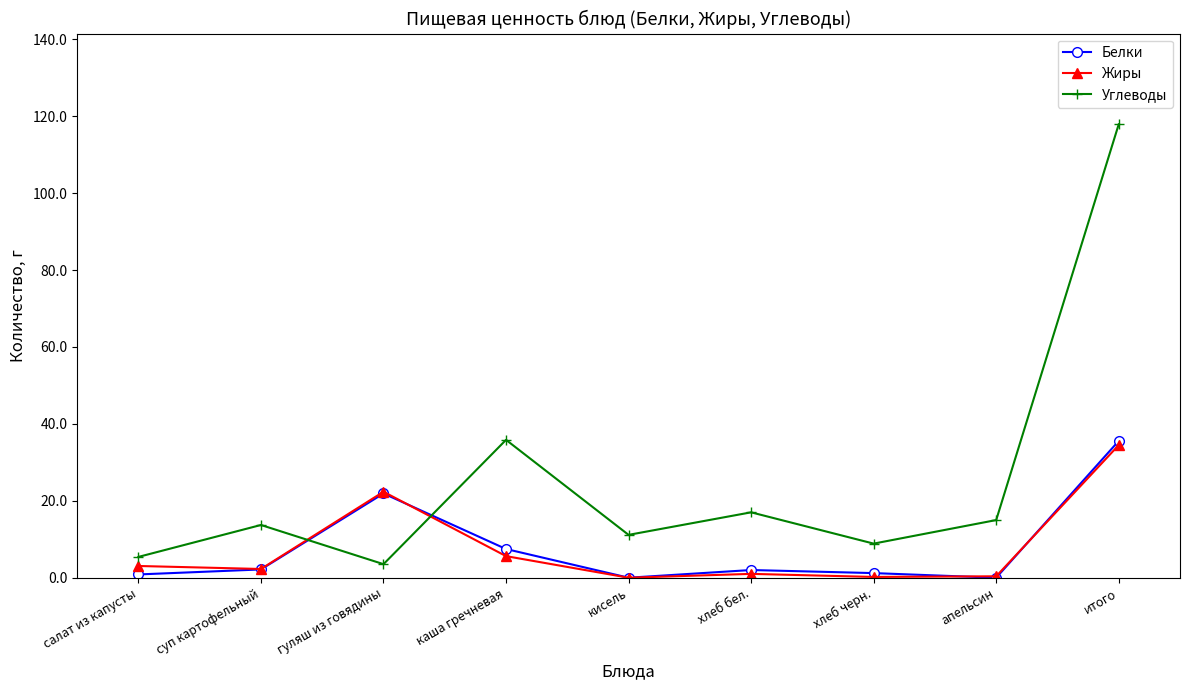

Which label corresponds to the largest value in the chart?

итого